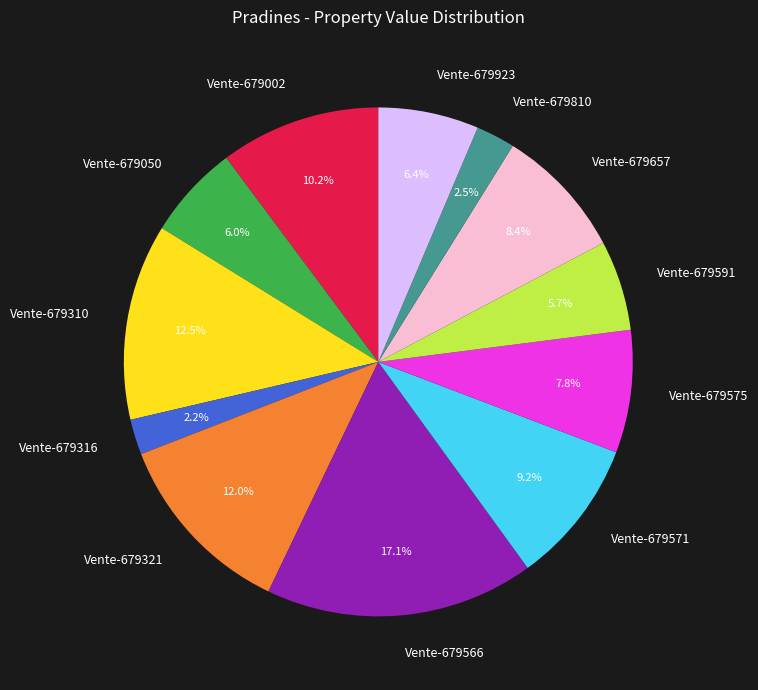

What is the largest slice in the pie chart?

Vente-679566